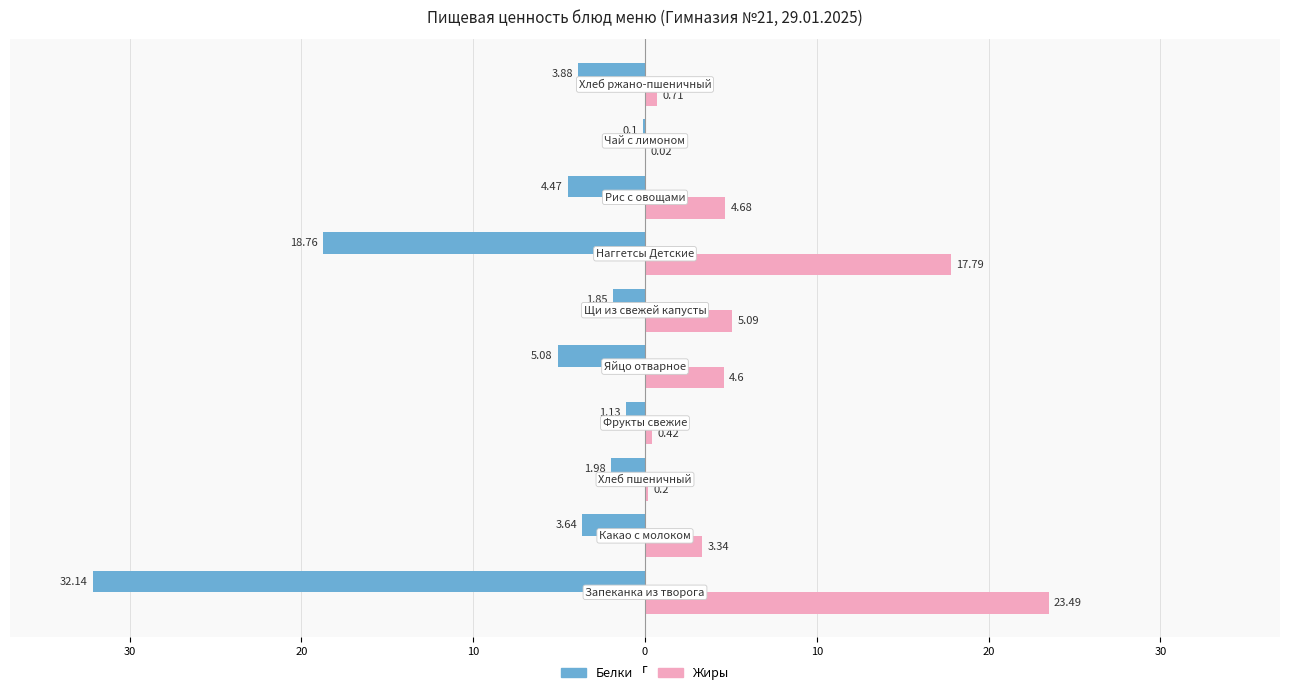

What is the lowest value of the Белки series?

-32.1